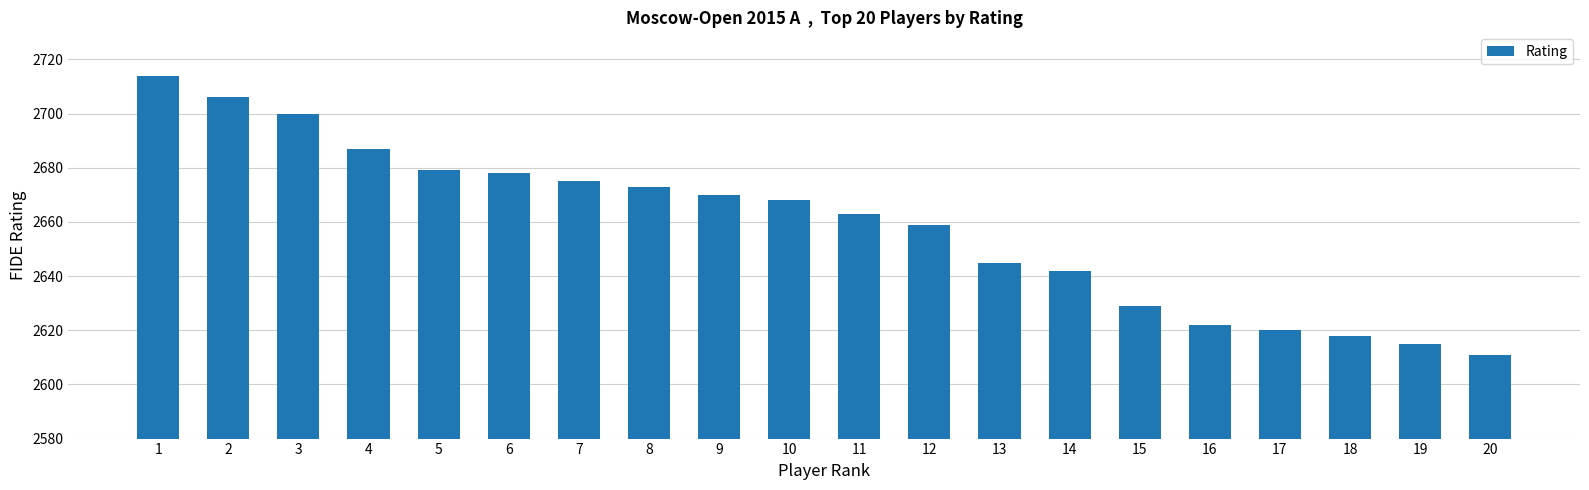

Reading left to right, transcribe all the data shown in this chart.

1=2714	2=2706	3=2700	4=2687	5=2679	6=2678	7=2675	8=2673	9=2670	10=2668	11=2663	12=2659	13=2645	14=2642	15=2629	16=2622	17=2620	18=2618	19=2615	20=2611